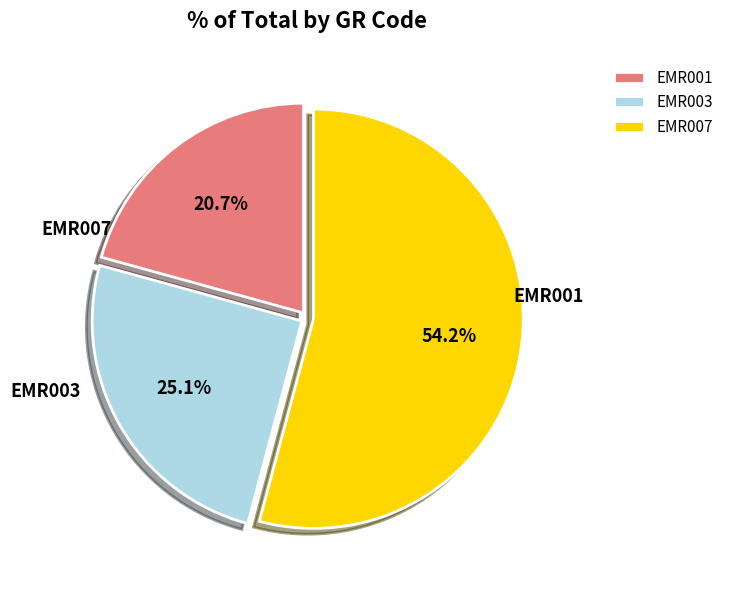

The EMR003 slice represents 25% of the pie. True or false?

True